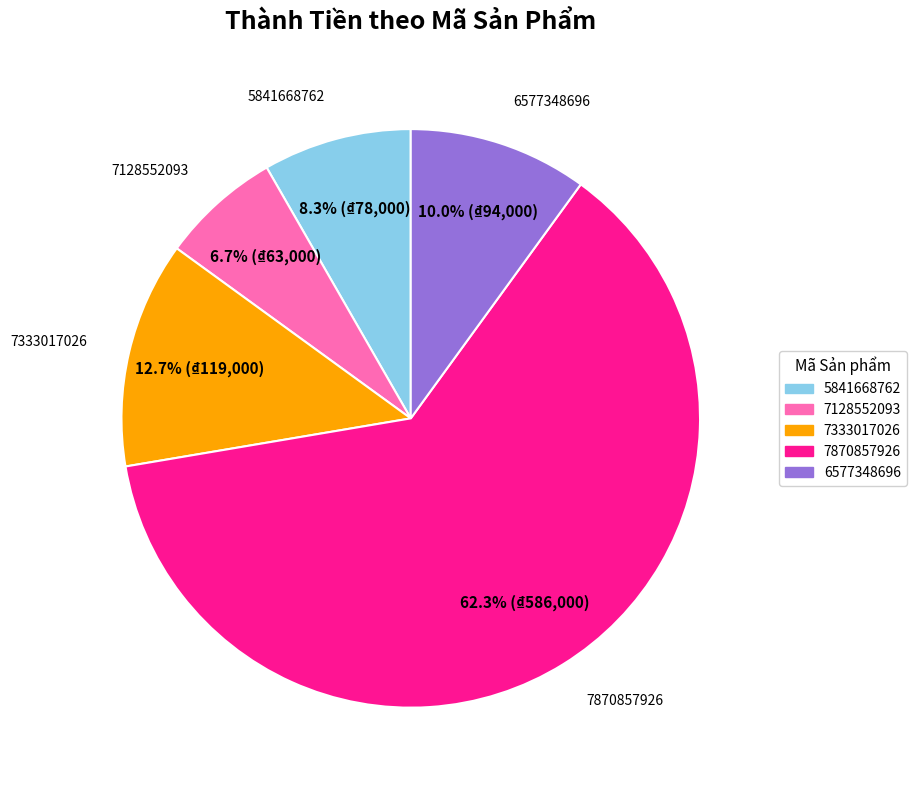

What is the smallest slice in the pie chart?

7128552093